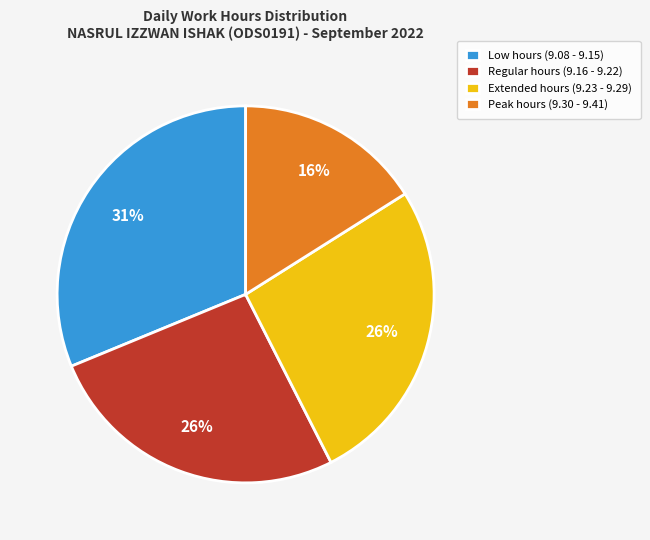

Is the sum of Low hours (9.08 - 9.15) and Extended hours (9.23 - 9.29) greater than half?

Yes